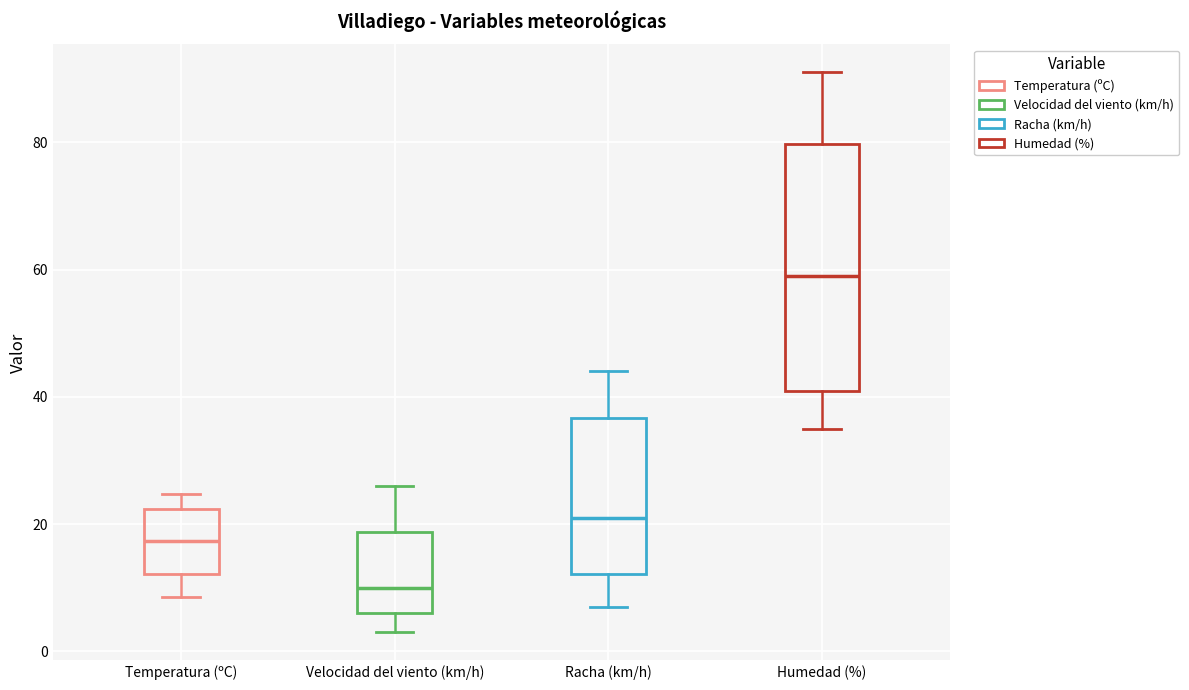

Reading left to right, read every box against the y-axis: the position of its median line, the range the box covers, and the ends of its whiskers. The values are not printed on the chart, so give them approximately, as read against the axis.

Temperatura (ºC): median 18, box 12 to 22, whiskers 8 to 24
Velocidad del viento (km/h): median 10, box 6 to 18, whiskers 4 to 26
Racha (km/h): median 22, box 12 to 36, whiskers 8 to 44
Humedad (%): median 60, box 42 to 80, whiskers 36 to 92